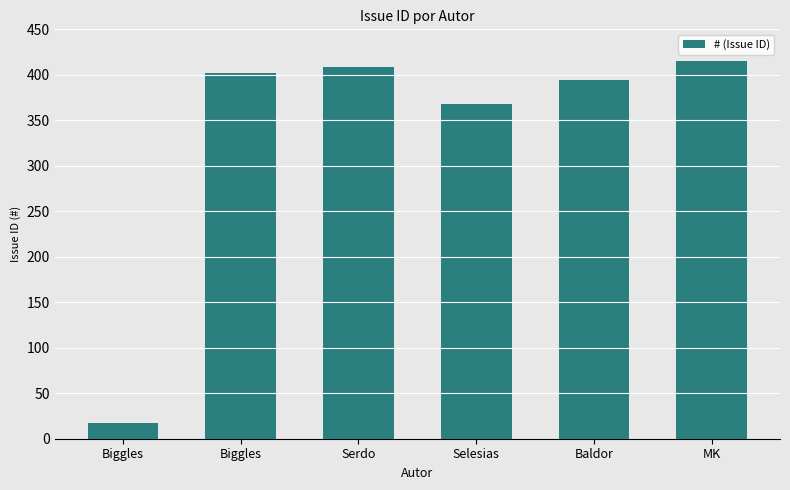

Are the bars horizontal?

No